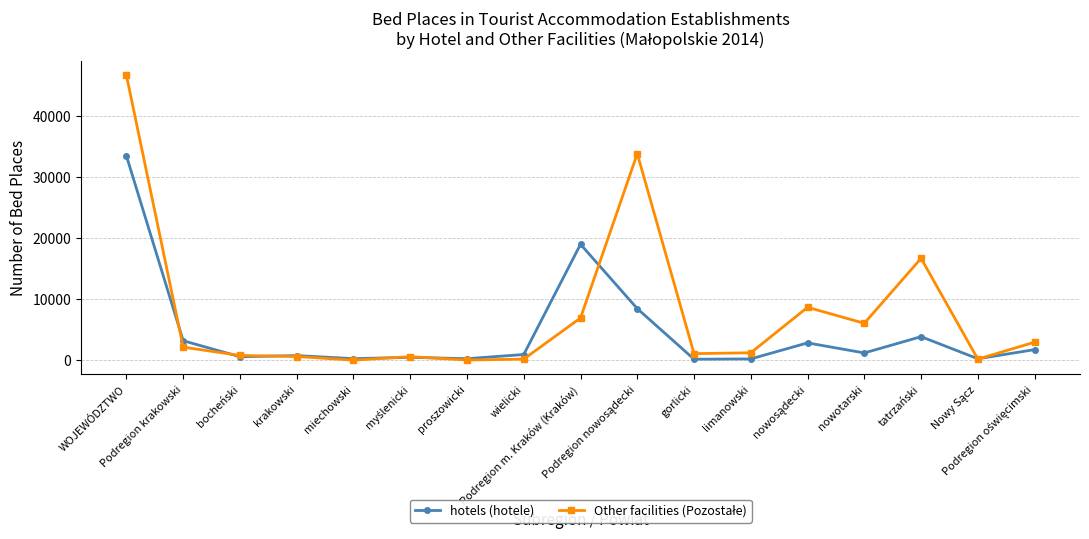

True or false: hotels (hotele) has more than 0 interior local peaks.

True